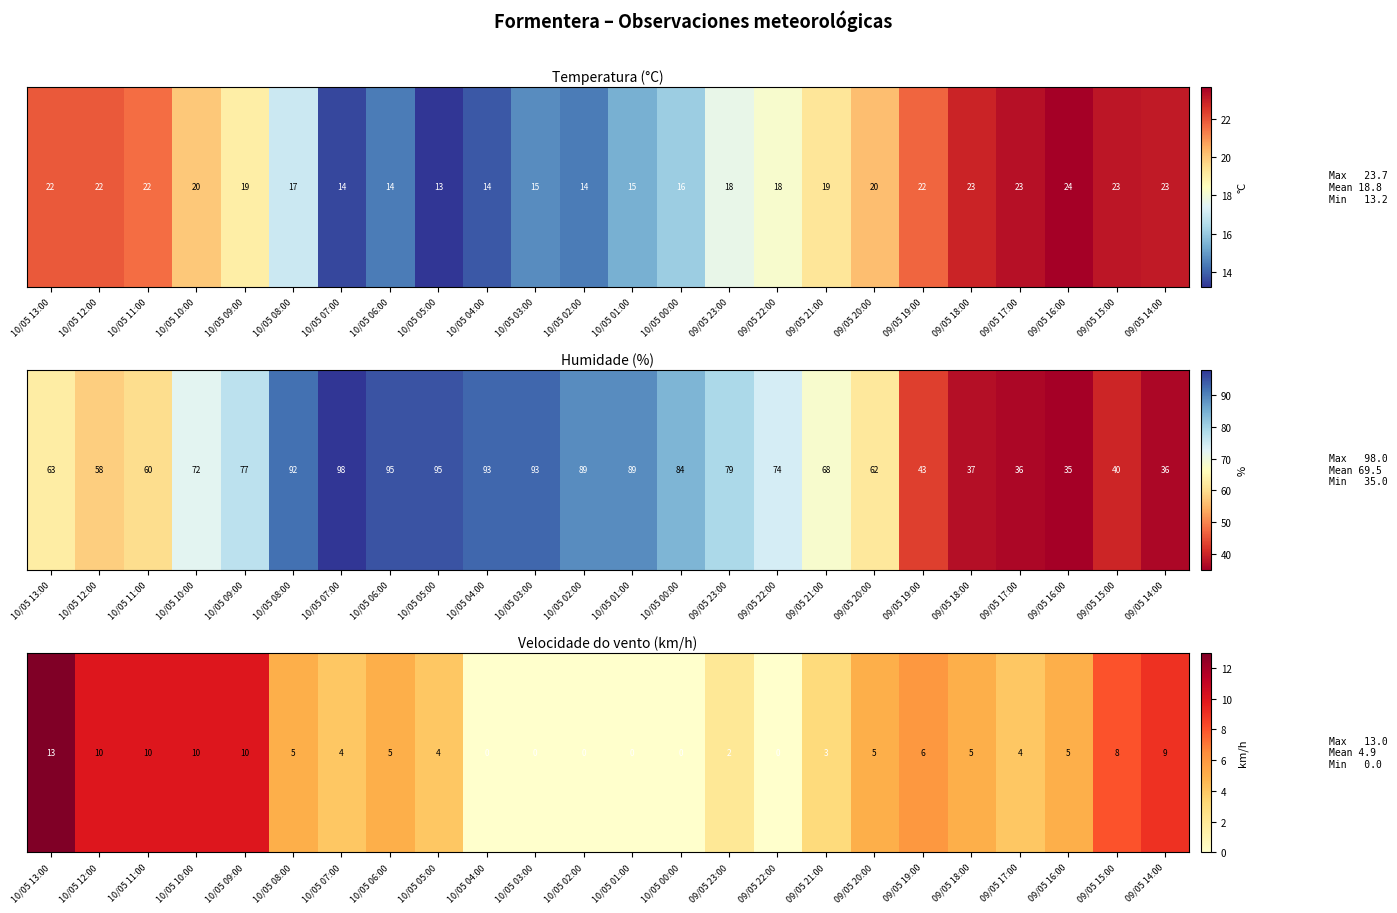

Which category has the highest value across all series?

10/05 13:00